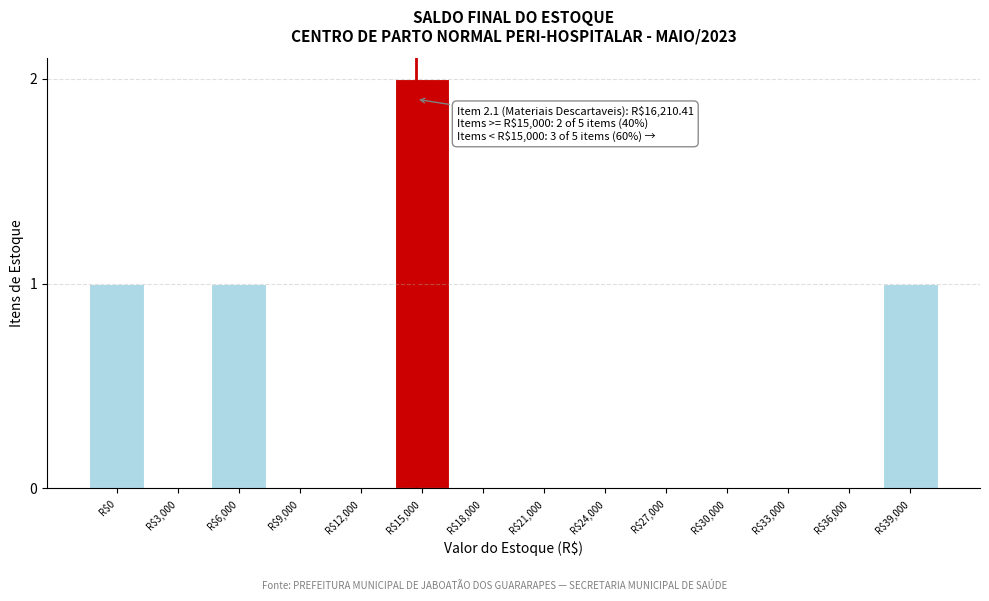

What is the sum of all values?

5